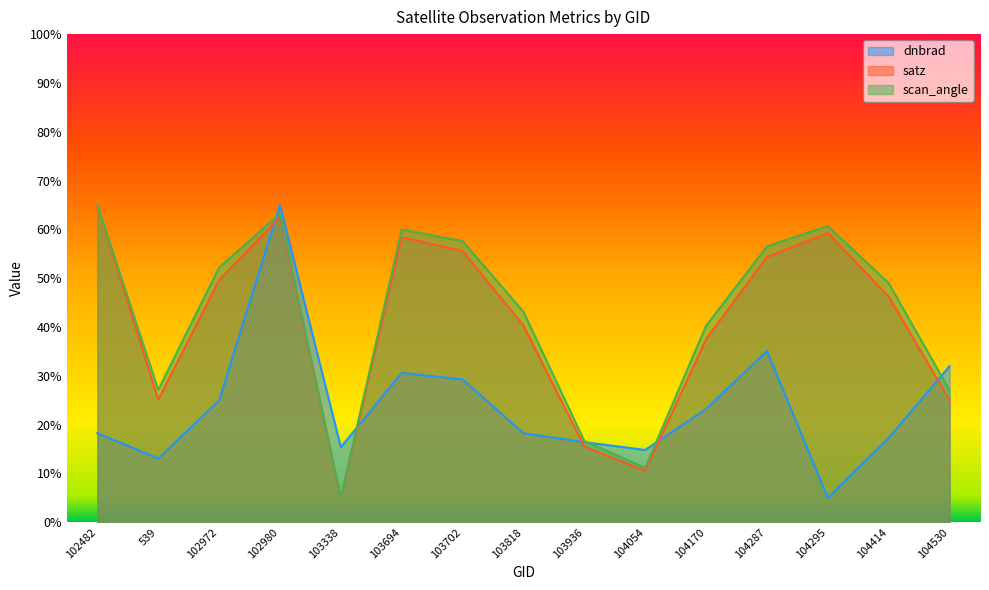

Reading left to right, what are all the values shown in this chart?

dnbrad: 102482=18.2	539=13.1	102972=24.9	102980=65.0	103338=15.4	103694=30.6	103702=29.3	103818=18.2	103936=16.4	104054=14.8	104170=23.2	104287=35.1	104295=5.0	104414=17.3	104530=32.0
satz: 102482=65.0	539=25.1	102972=49.6	102980=62.5	103338=5.0	103694=58.4	103702=55.5	103818=40.3	103936=15.5	104054=10.5	104170=37.5	104287=54.3	104295=59.2	104414=46.2	104530=25.0
scan_angle: 102482=65.0	539=27.1	102972=52.2	102980=63.2	103338=5.0	103694=60.0	103702=57.6	103818=43.1	103936=16.6	104054=11.2	104170=40.2	104287=56.5	104295=60.7	104414=49.0	104530=27.0